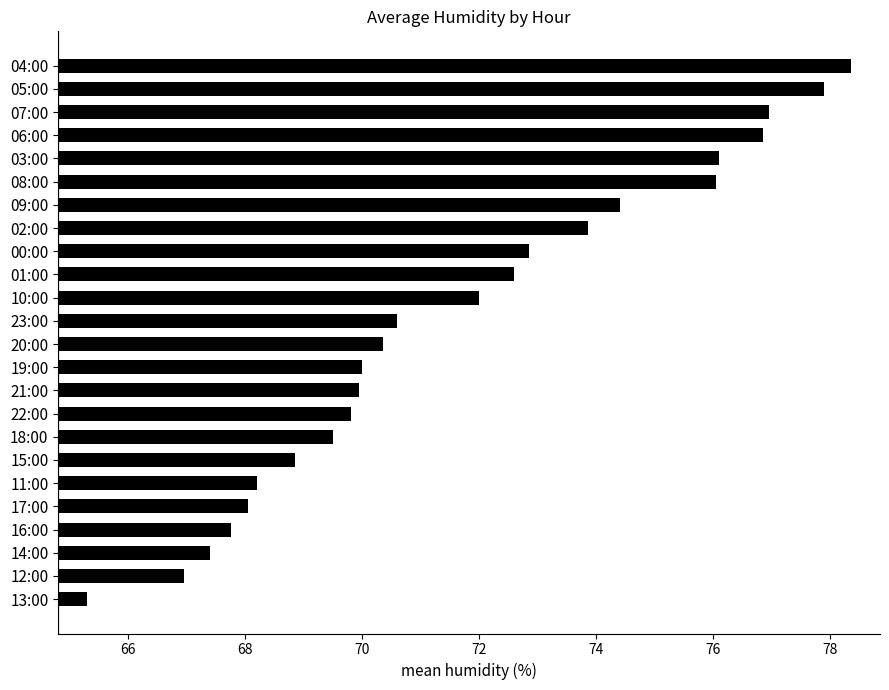

The value at 21:00 is 112.7. True or false?

False